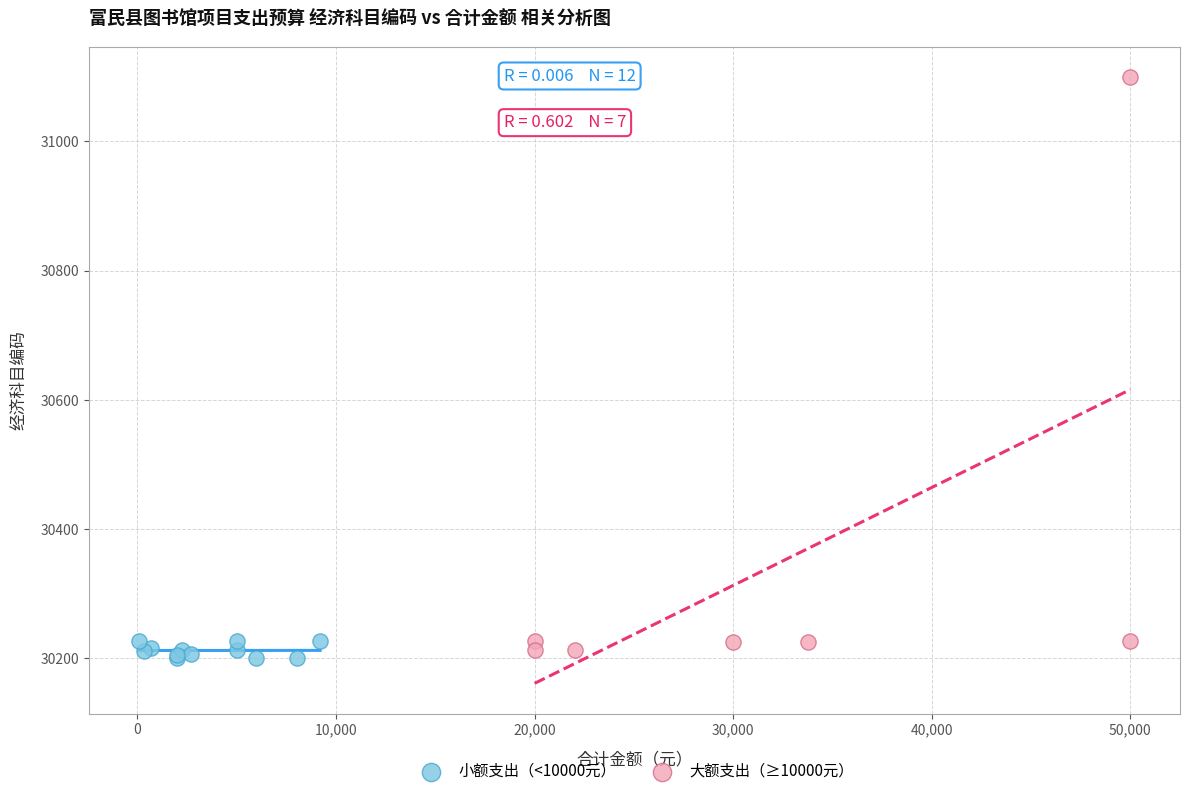

Which series has the widest spread of Y values?

大额支出（≥10000元）